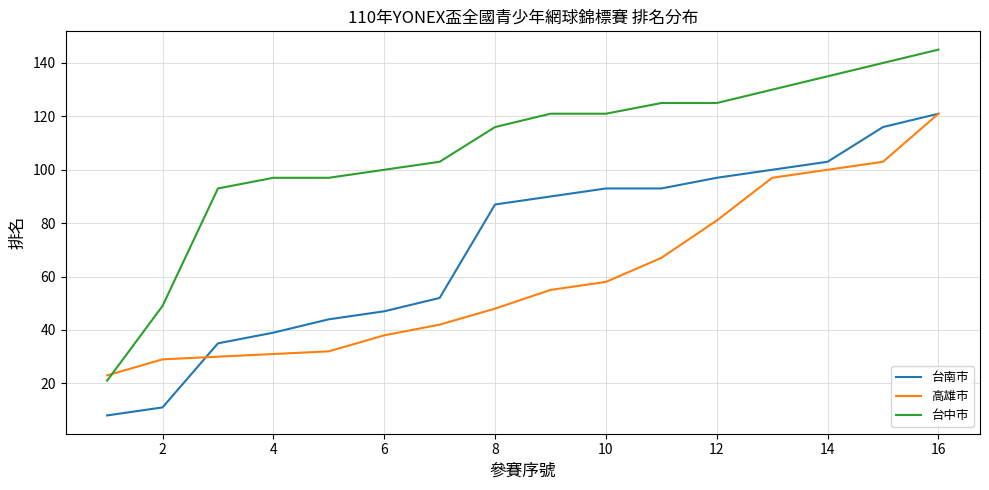

List the series in order of their overall mean, highest first.

台中市, 台南市, 高雄市